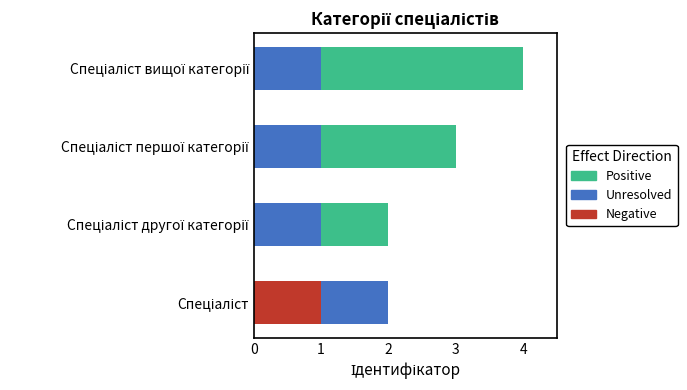

What are all the series names shown in the legend?

Positive, Unresolved, Negative